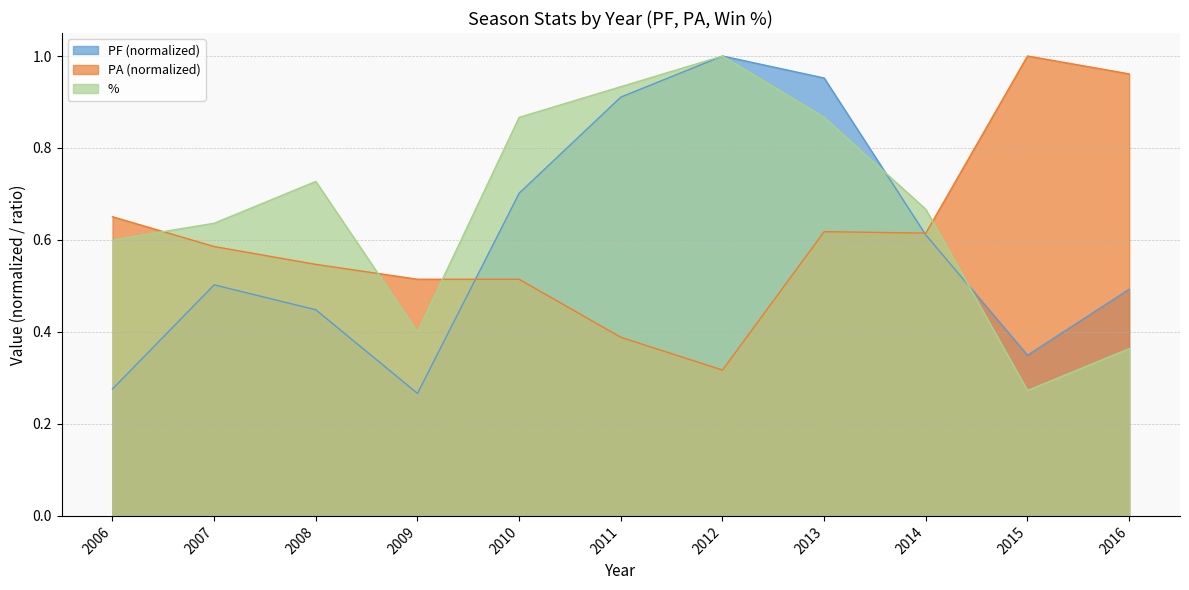

The value of % at 2016 is 0.4. True or false?

True